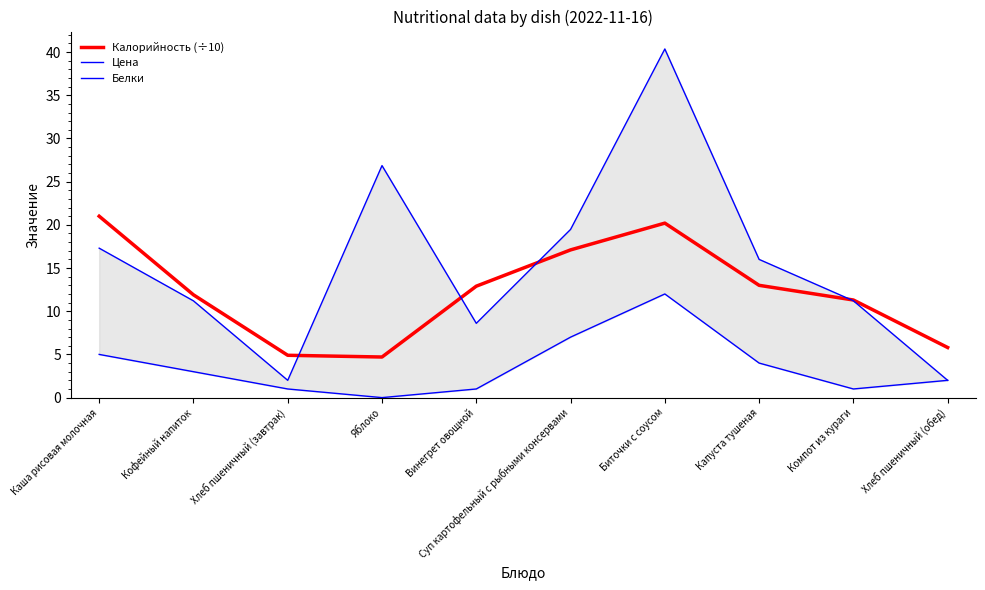

Is this an area chart (filled region under the line)?

No